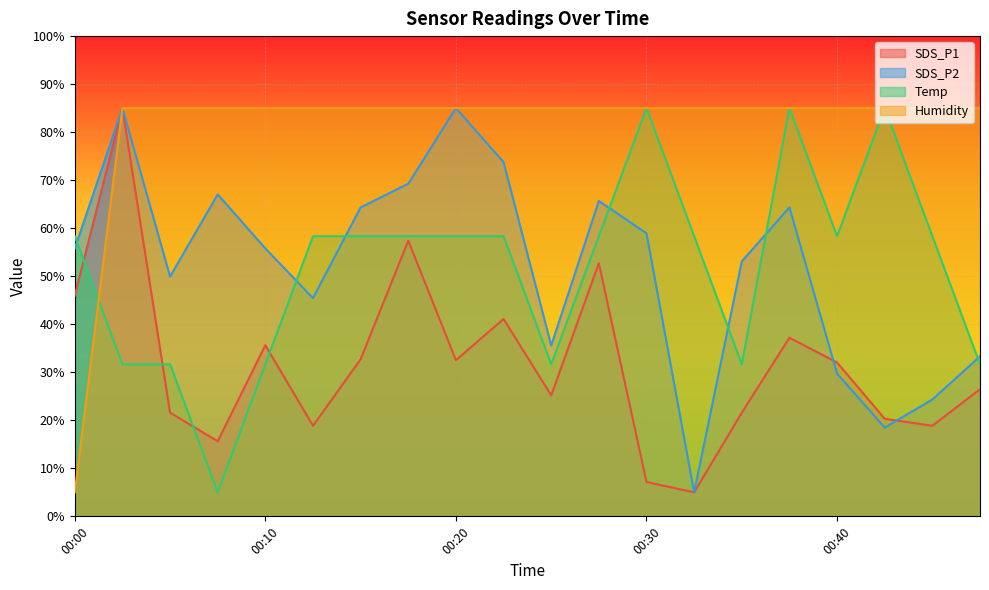

True or false: SDS_P1 has more than 2 interior local peaks.

True